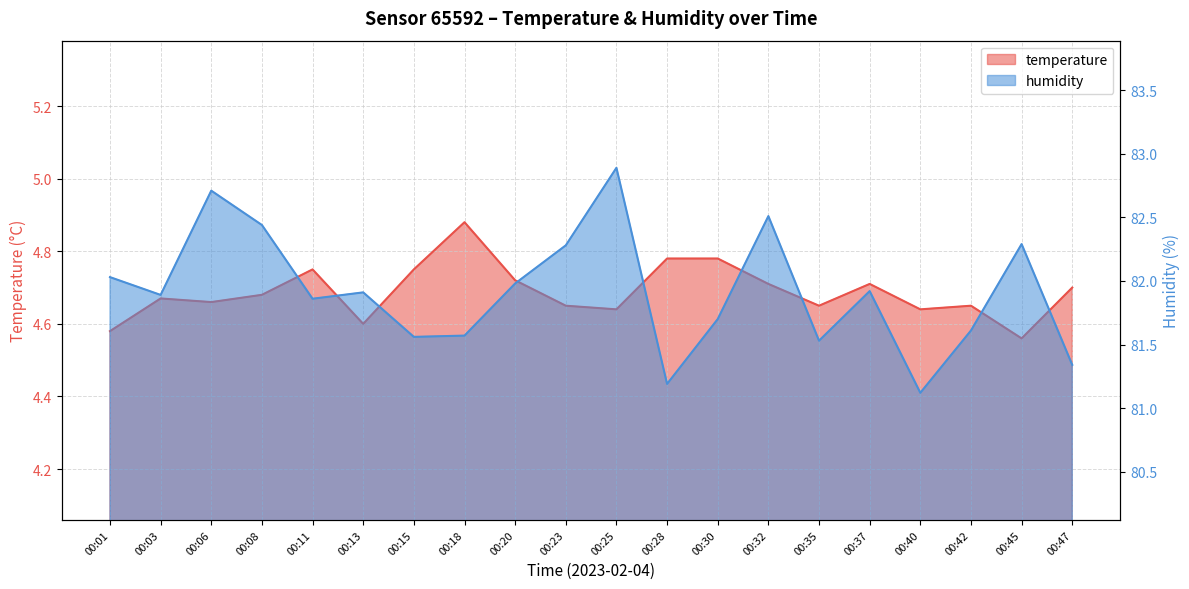

Reading right to left, list all the values displayed in this chart.

temperature: 00:47=4.7	00:45=4.6	00:42=4.7	00:40=4.6	00:37=4.7	00:35=4.7	00:32=4.7	00:30=4.8	00:28=4.8	00:25=4.6	00:23=4.7	00:20=4.7	00:18=4.9	00:15=4.8	00:13=4.6	00:11=4.8	00:08=4.7	00:06=4.7	00:03=4.7	00:01=4.6
humidity: 00:47=81.3	00:45=82.3	00:42=81.6	00:40=81.1	00:37=81.9	00:35=81.5	00:32=82.5	00:30=81.7	00:28=81.2	00:25=82.9	00:23=82.3	00:20=82.0	00:18=81.6	00:15=81.6	00:13=81.9	00:11=81.9	00:08=82.4	00:06=82.7	00:03=81.9	00:01=82.0